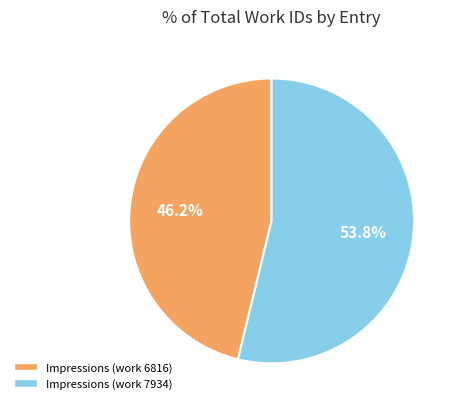

How many segments does this pie chart have?

2